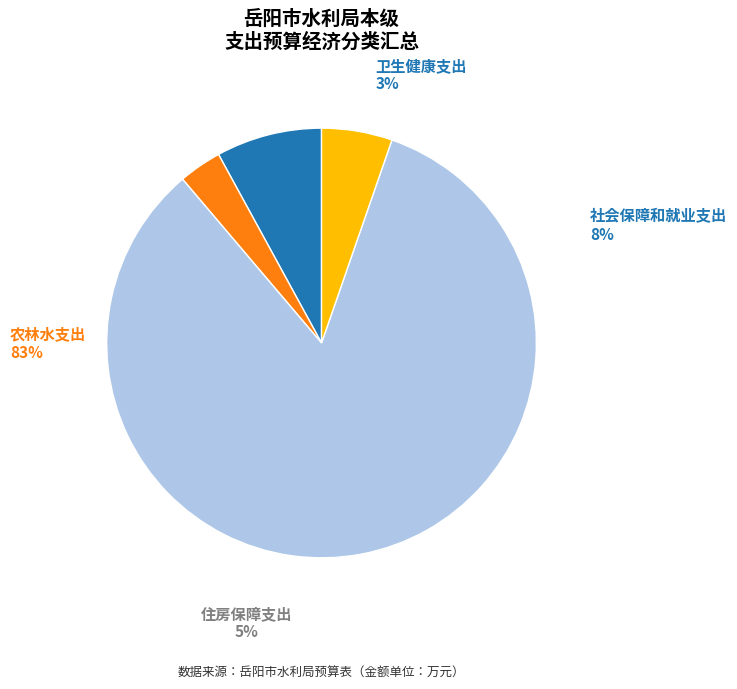

Rank the categories by value from highest to lowest.

农林水支出, 社会保障和就业支出, 住房保障支出, 卫生健康支出